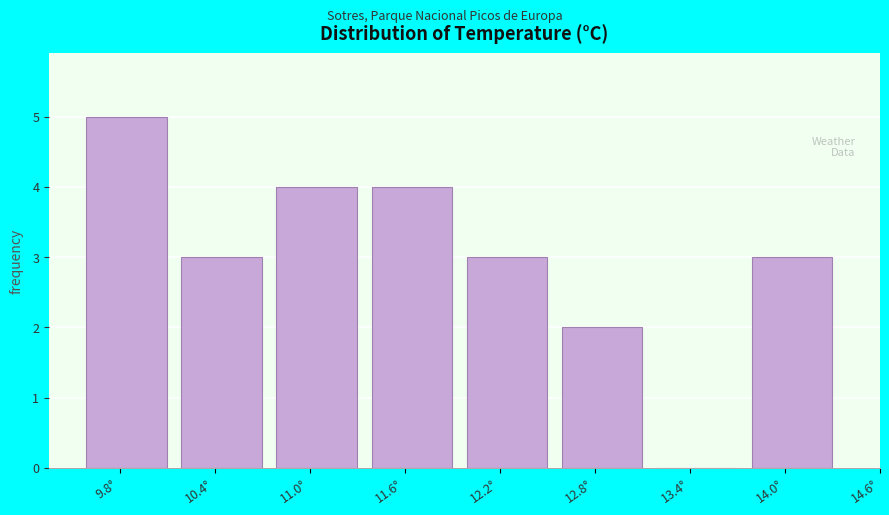

Reading left to right, what are all the values shown in this chart?

9.8°=5	10.4°=3	11.0°=4	11.6°=4	12.2°=3	12.8°=2	13.4°=0	14.0°=3